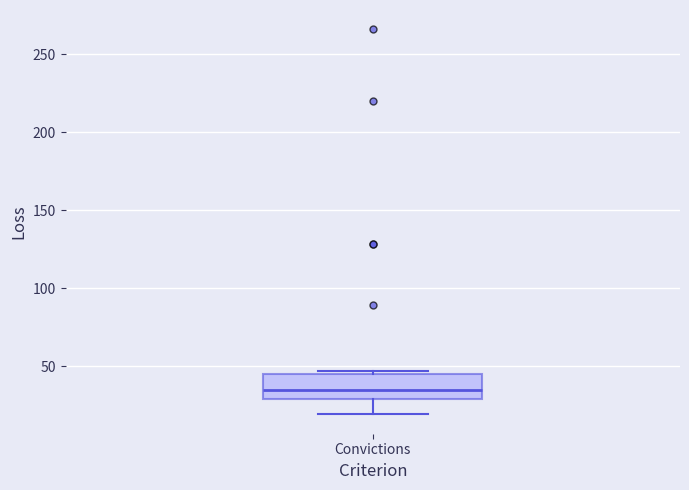

Read this box plot against the y-axis: the position of the median line, the range covered by the box, and the ends of both whiskers. The values are not printed on the chart, so give them approximately, as read against the axis.

median 35, box 30 to 45, whiskers 20 to 45 (just above the box's upper edge)